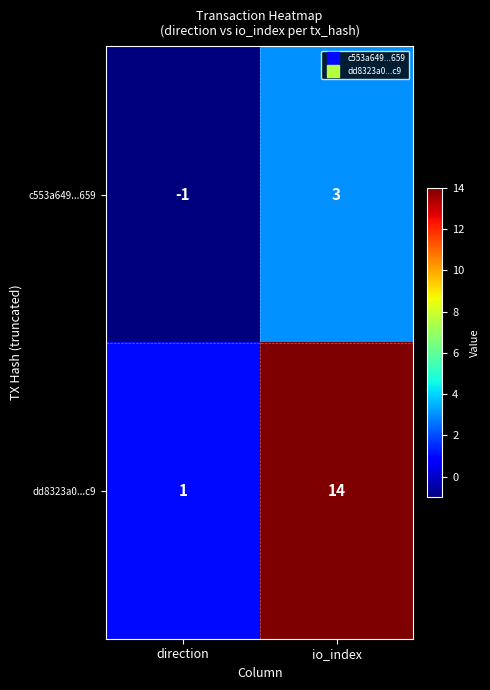

What is the total value across all series at io_index?

17